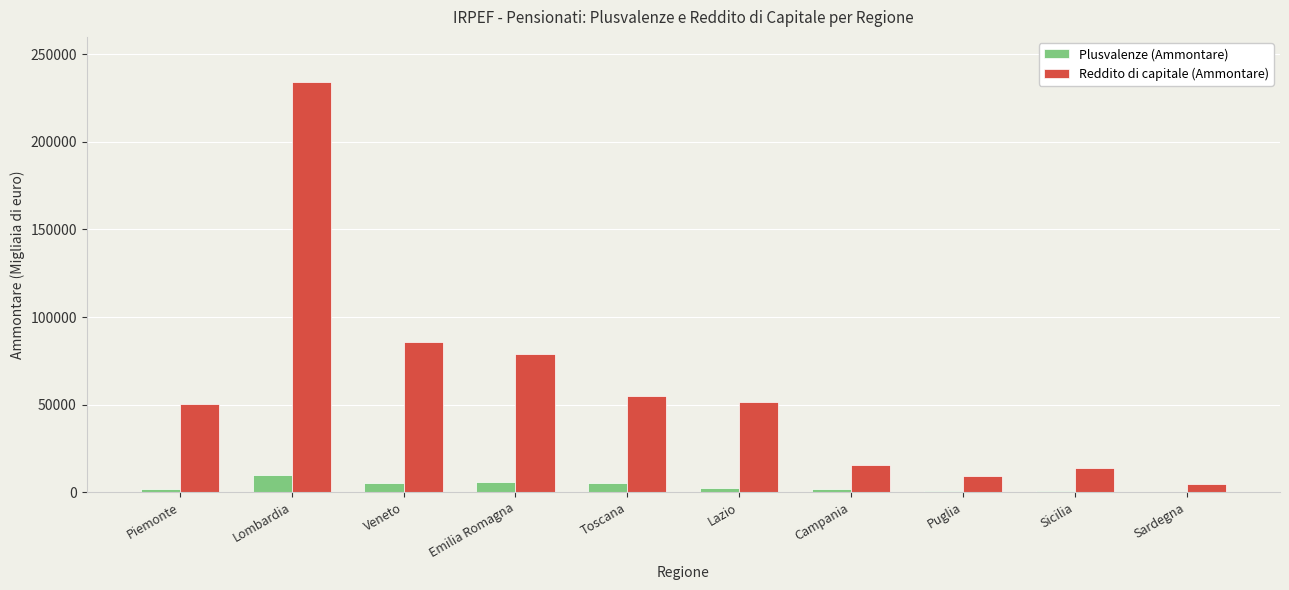

Where is Reddito di capitale (Ammontare) nearest to the value 119287?

Veneto